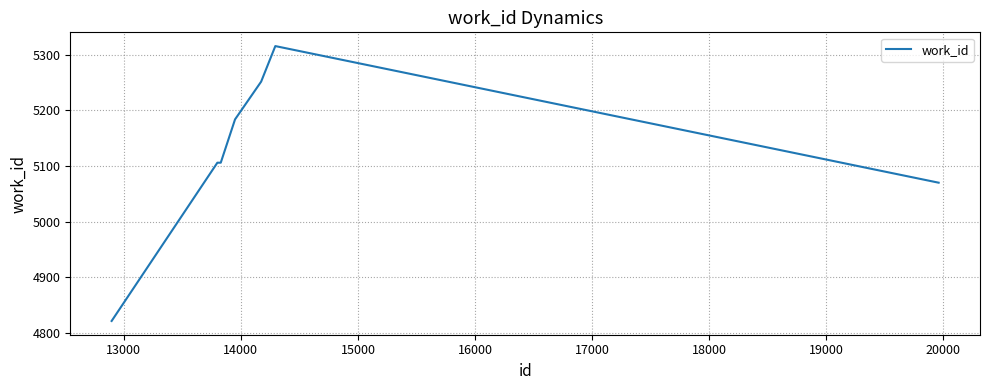

What is the greatest value displayed?

5316